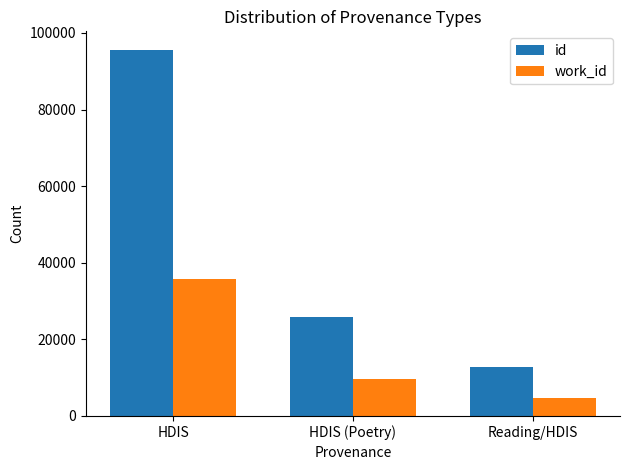

List the series in order of their overall mean, lowest first.

work_id, id